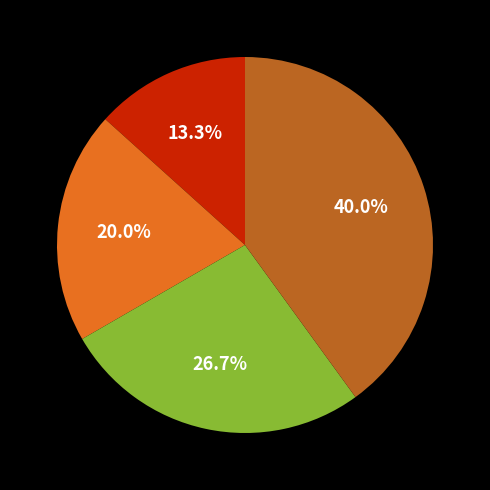

Is there any slice that represents more than half of the pie?

No